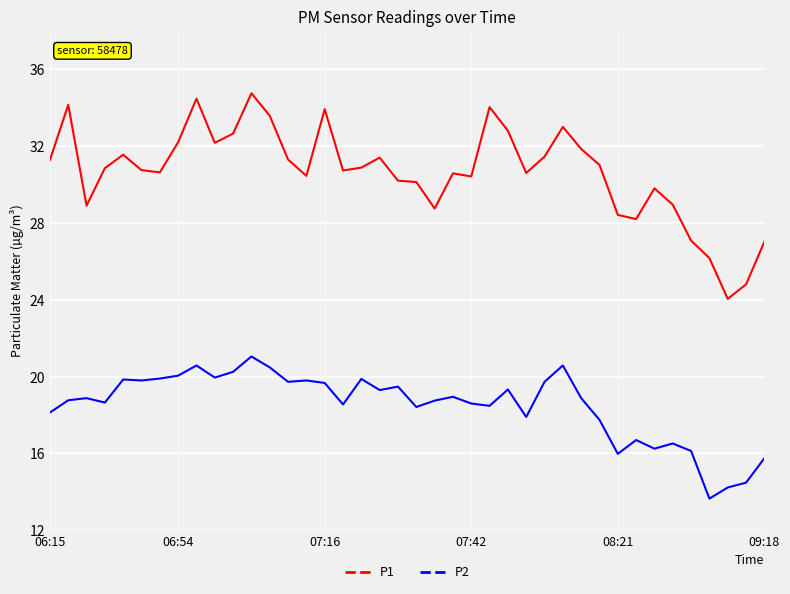

What is the highest value of the P2 series?

21.1